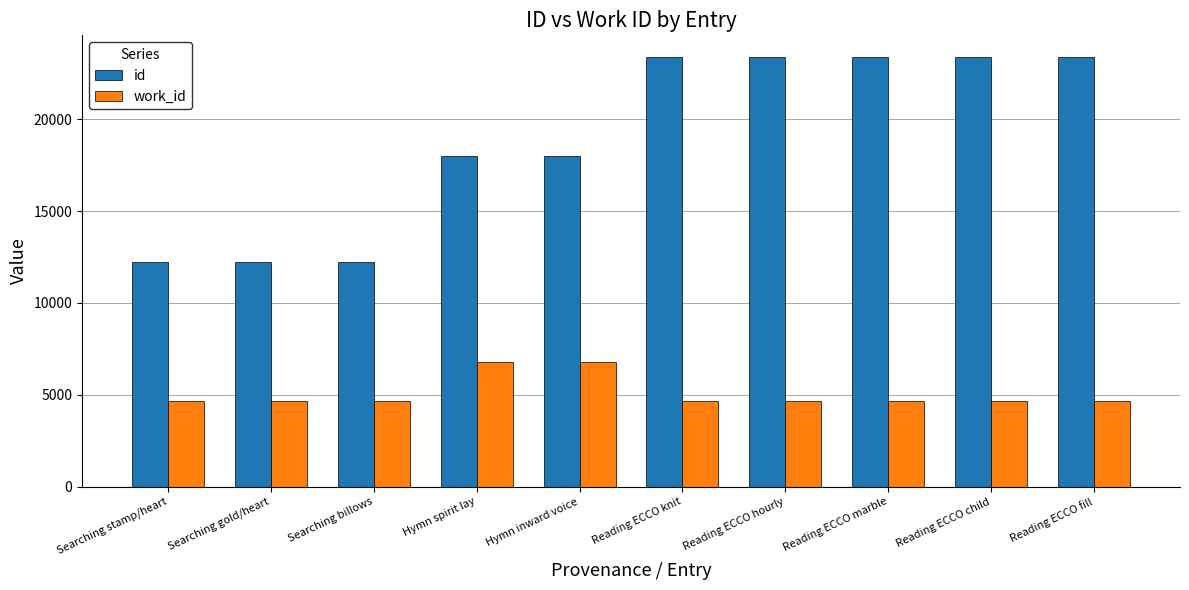

How many data points does each series have?

10